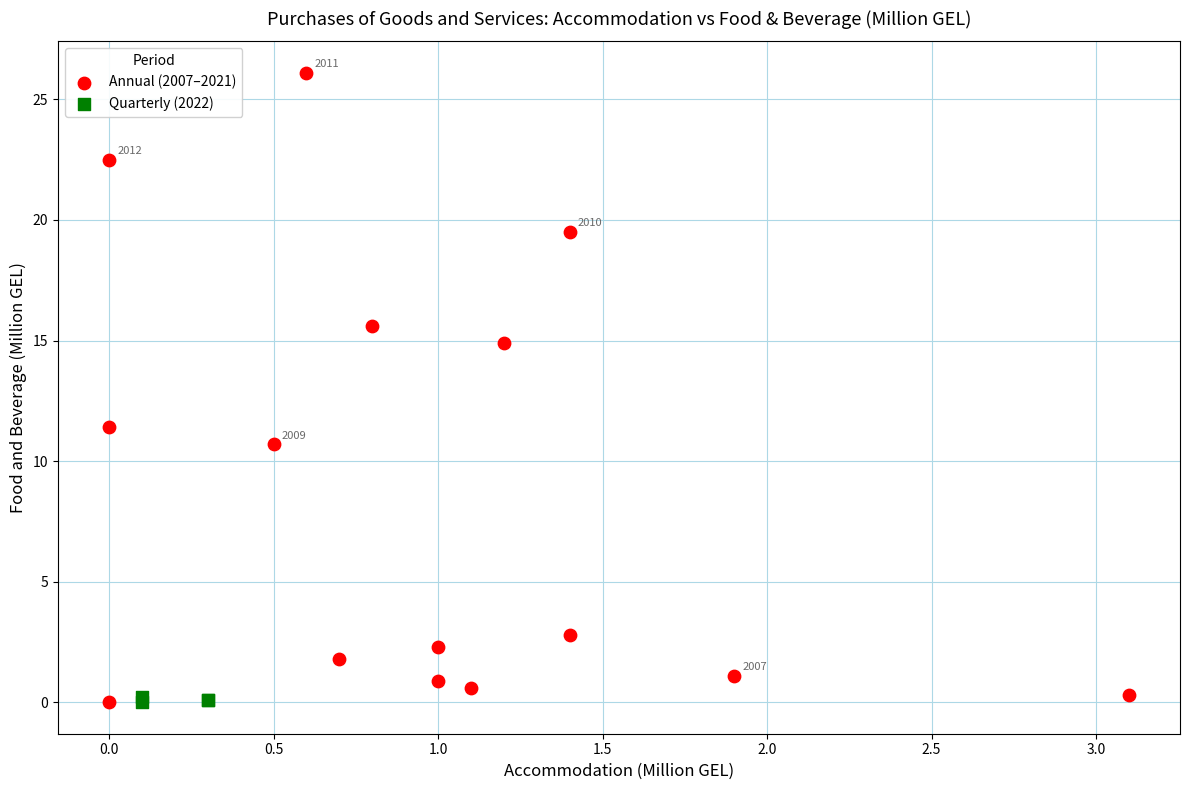

What are all the series names shown in the legend?

Annual (2007–2021), Quarterly (2022)